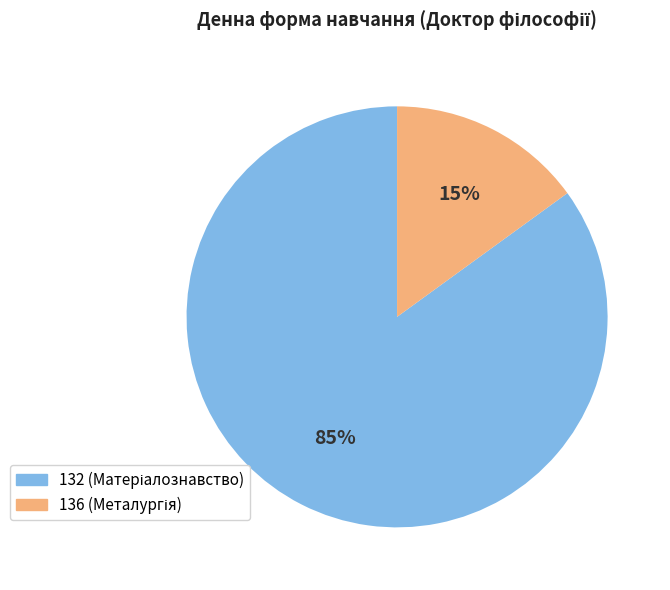

What percentage is the 132 slice, to the nearest percent?

85%